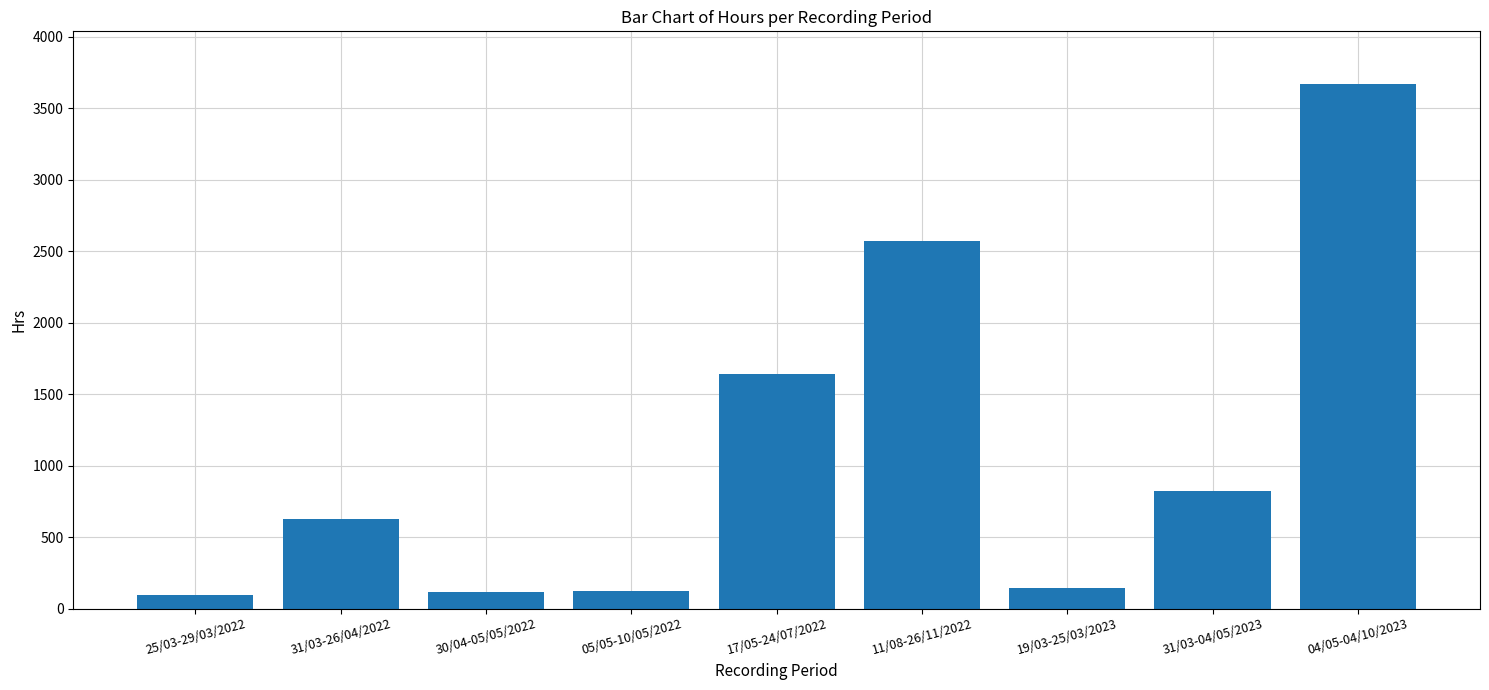

What is the label of the 5th bar from the left?

17/05-24/07/2022